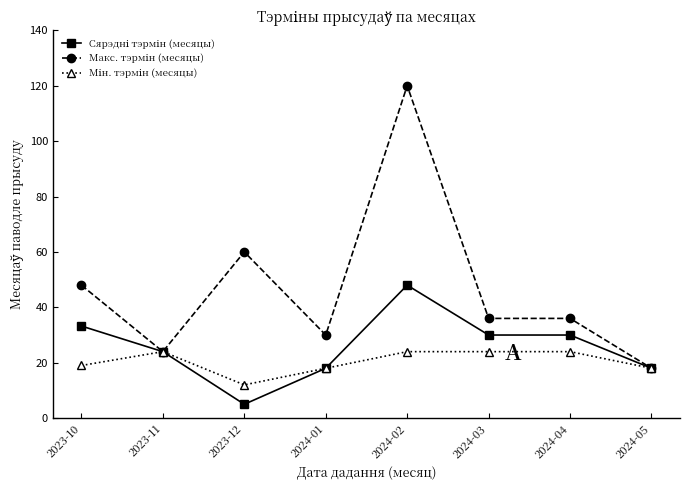

How many lines are shown in the chart?

3